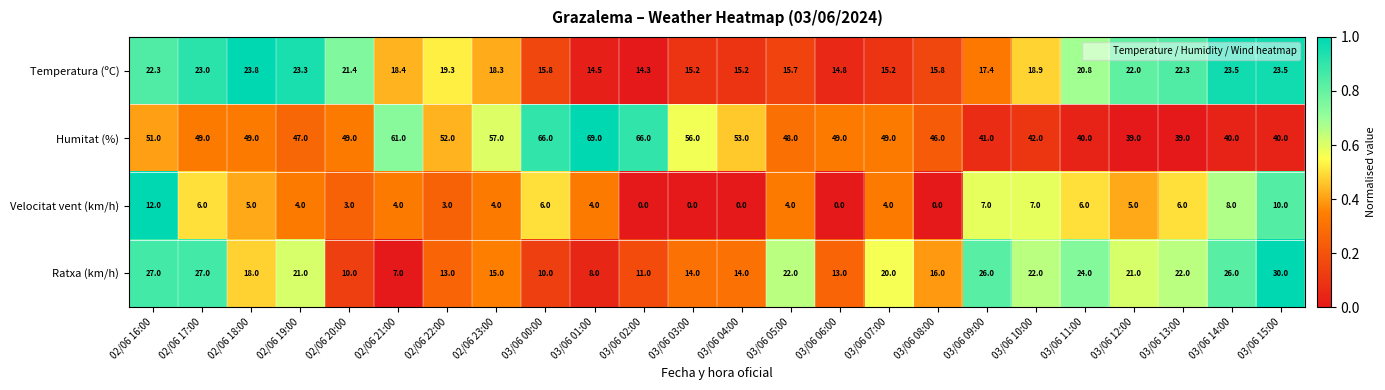

Which series has the widest spread of values?

Humitat (%)